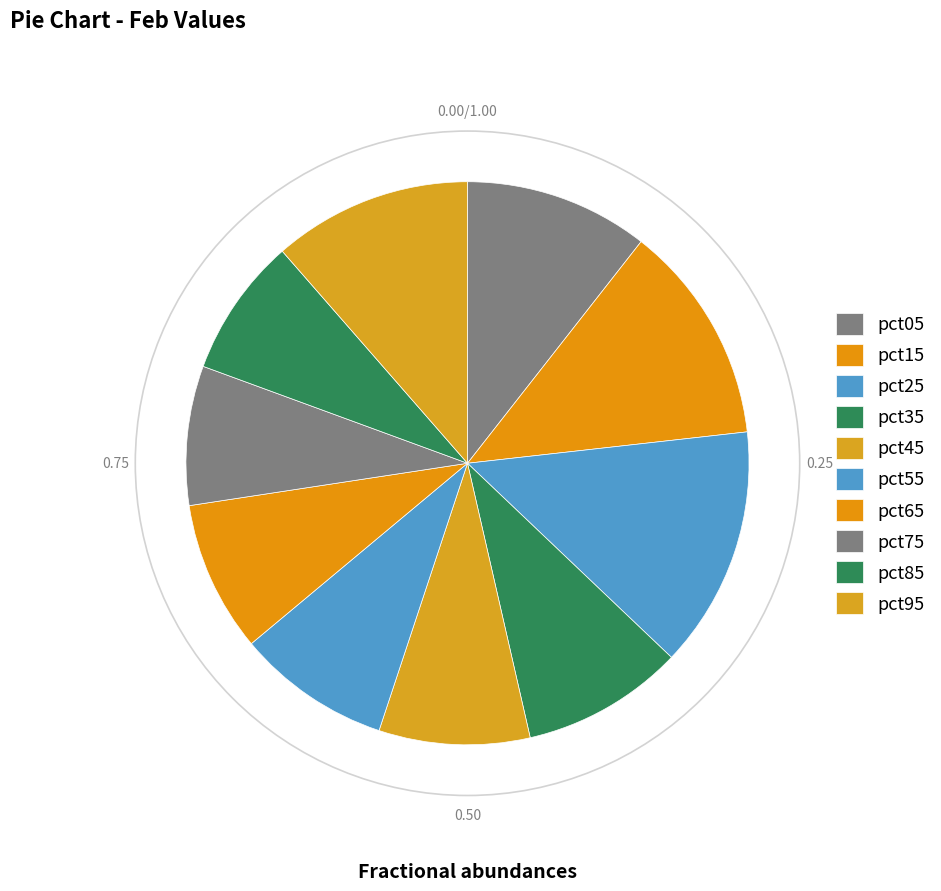

Does pct65 represent more than half of the total?

No